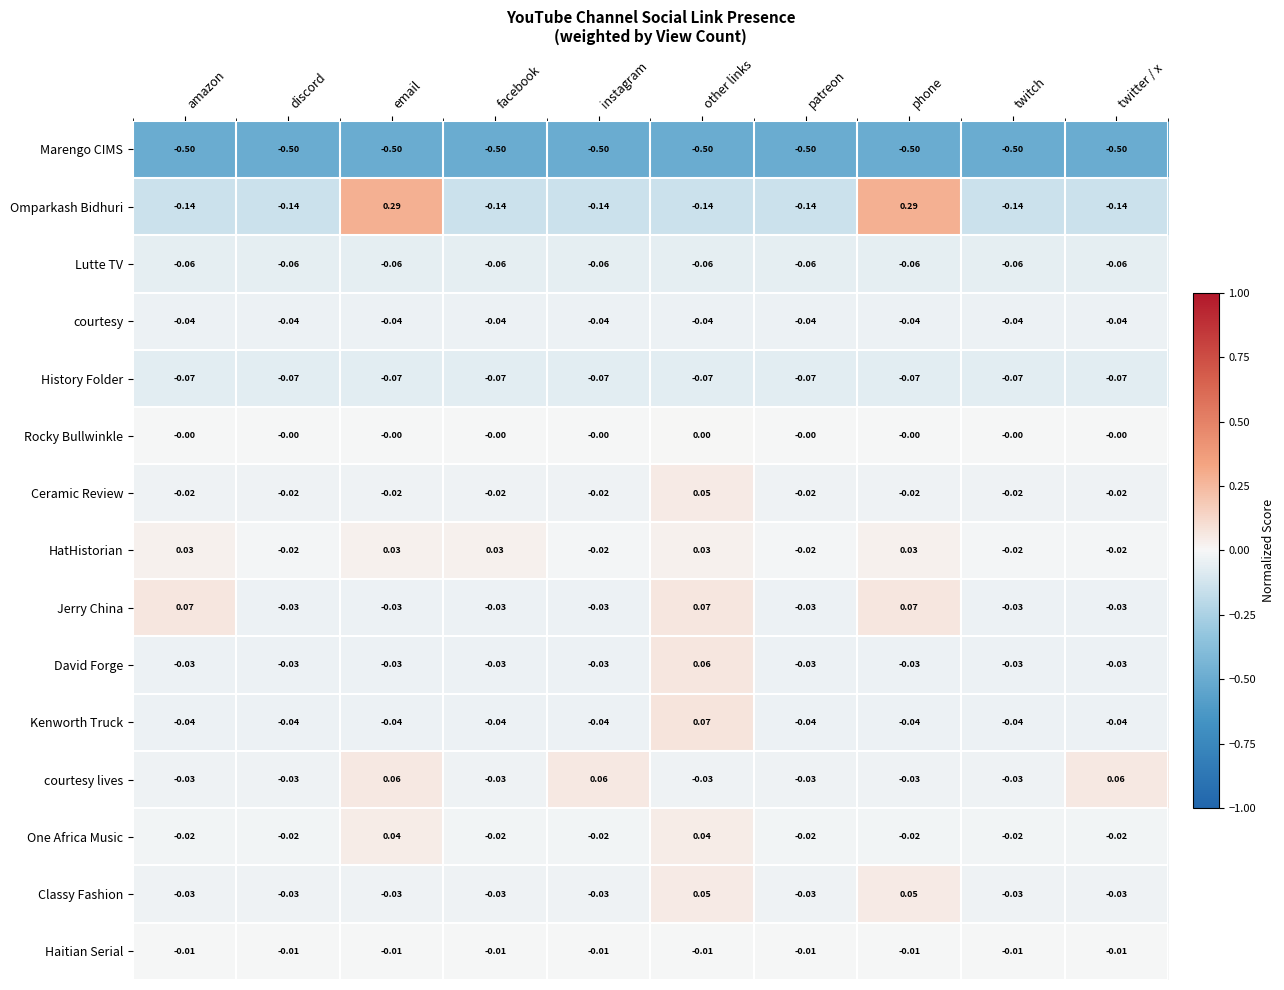

Which series changed the most between amazon and patreon?

Jerry China